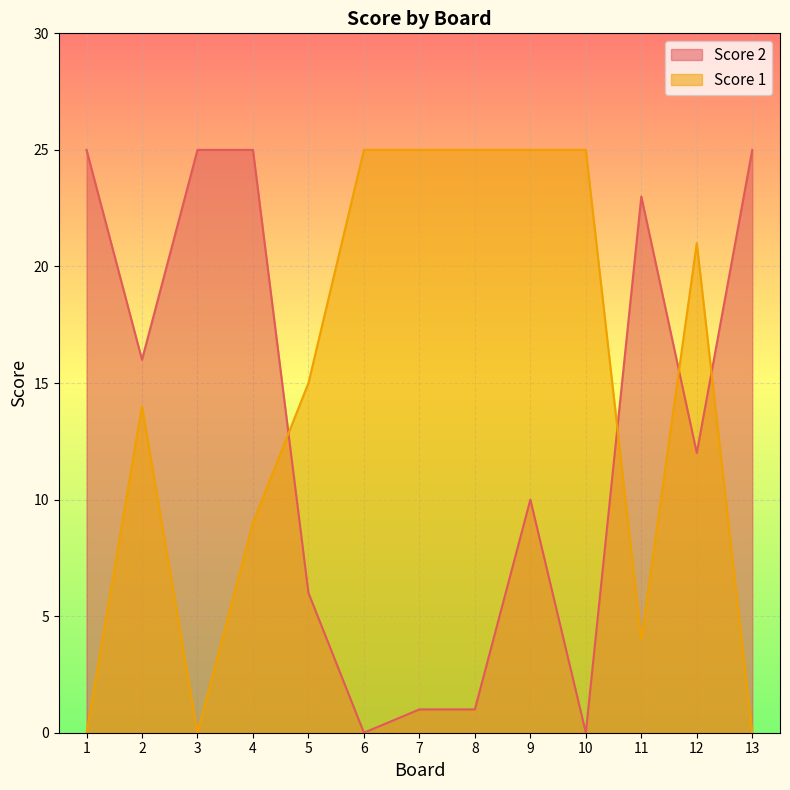

Count the number of data series in this chart.

2